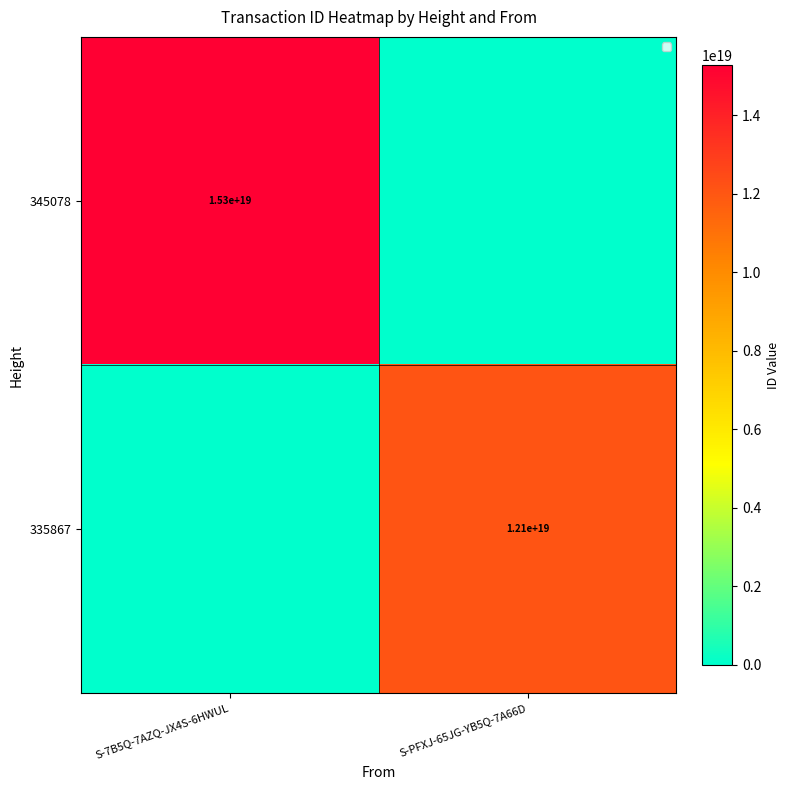

At which category is the sum across all series the highest?

S-7B5Q-7AZQ-JX4S-6HWUL